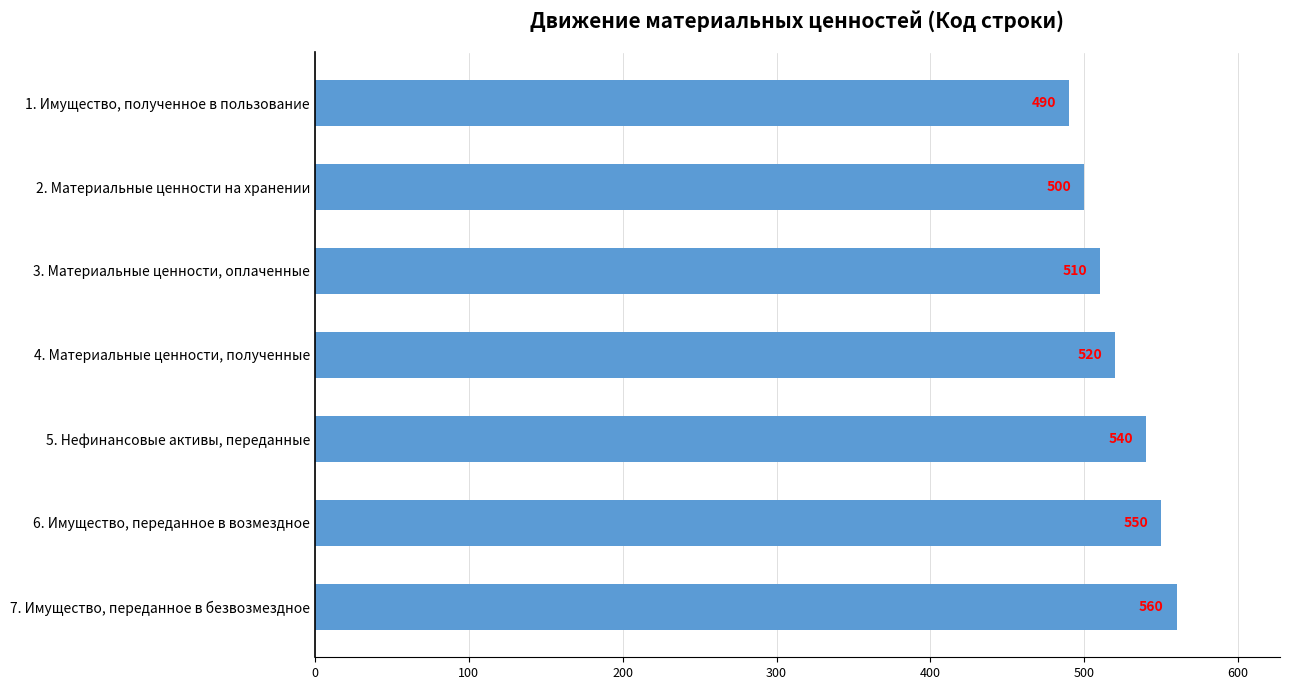

Is it true that the value at 7. Имущество, переданное в безвозмездное is 175?

False